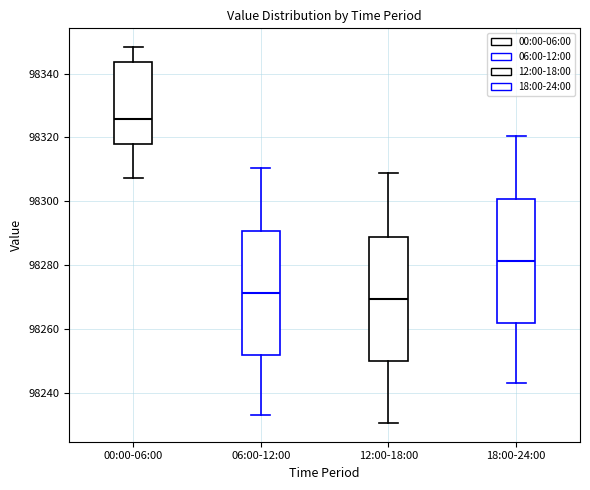

Reading left to right, transcribe this box plot: for each box, give where its median line is, the range the box spans, and where its two whiskers end, as read against the y-axis. The values are not printed on the chart, so give them approximately, as read against the axis.

00:00-06:00: median 98326, box 98318 to 98344, whiskers 98308 to 98348
06:00-12:00: median 98272, box 98252 to 98290, whiskers 98232 to 98310
12:00-18:00: median 98270, box 98250 to 98288, whiskers 98230 to 98308
18:00-24:00: median 98282, box 98262 to 98300, whiskers 98242 to 98320